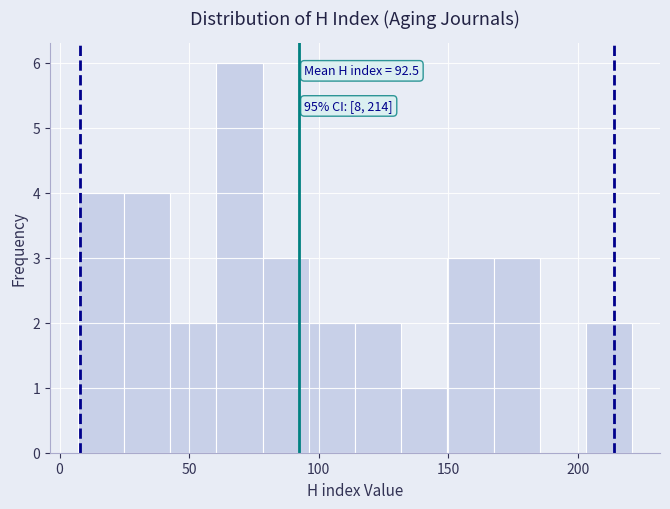

Around what value on the x-axis is the tallest bar? Give the approximate position of its centre, as read against the axis.

70